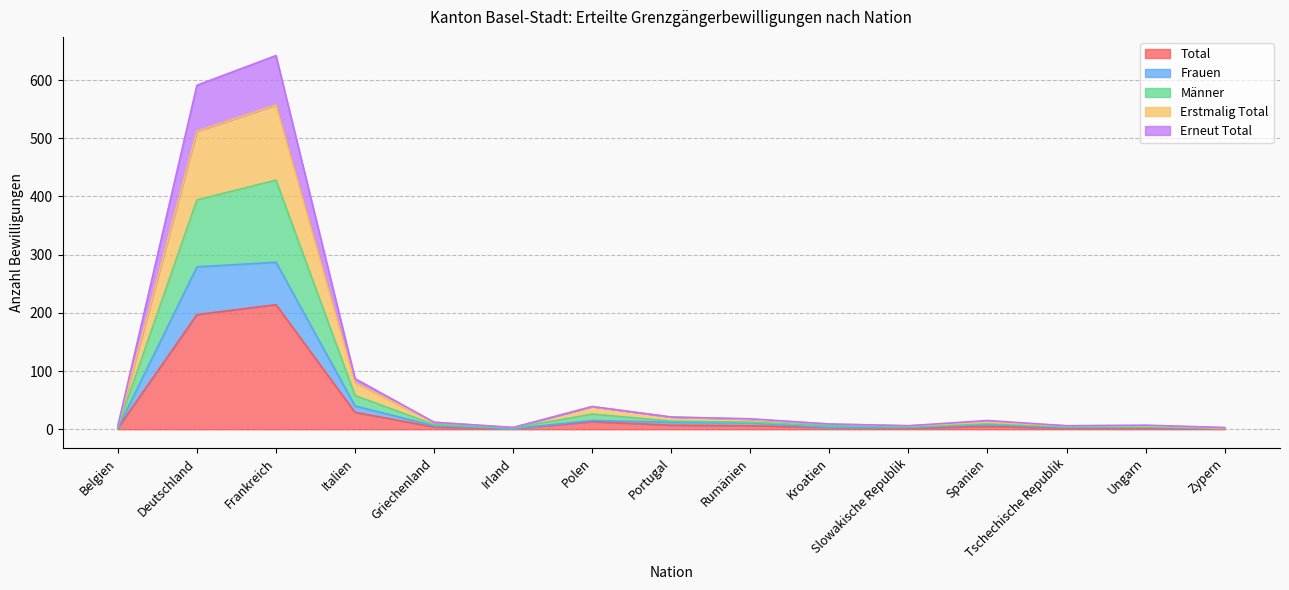

What is the highest value of the Total series?

214